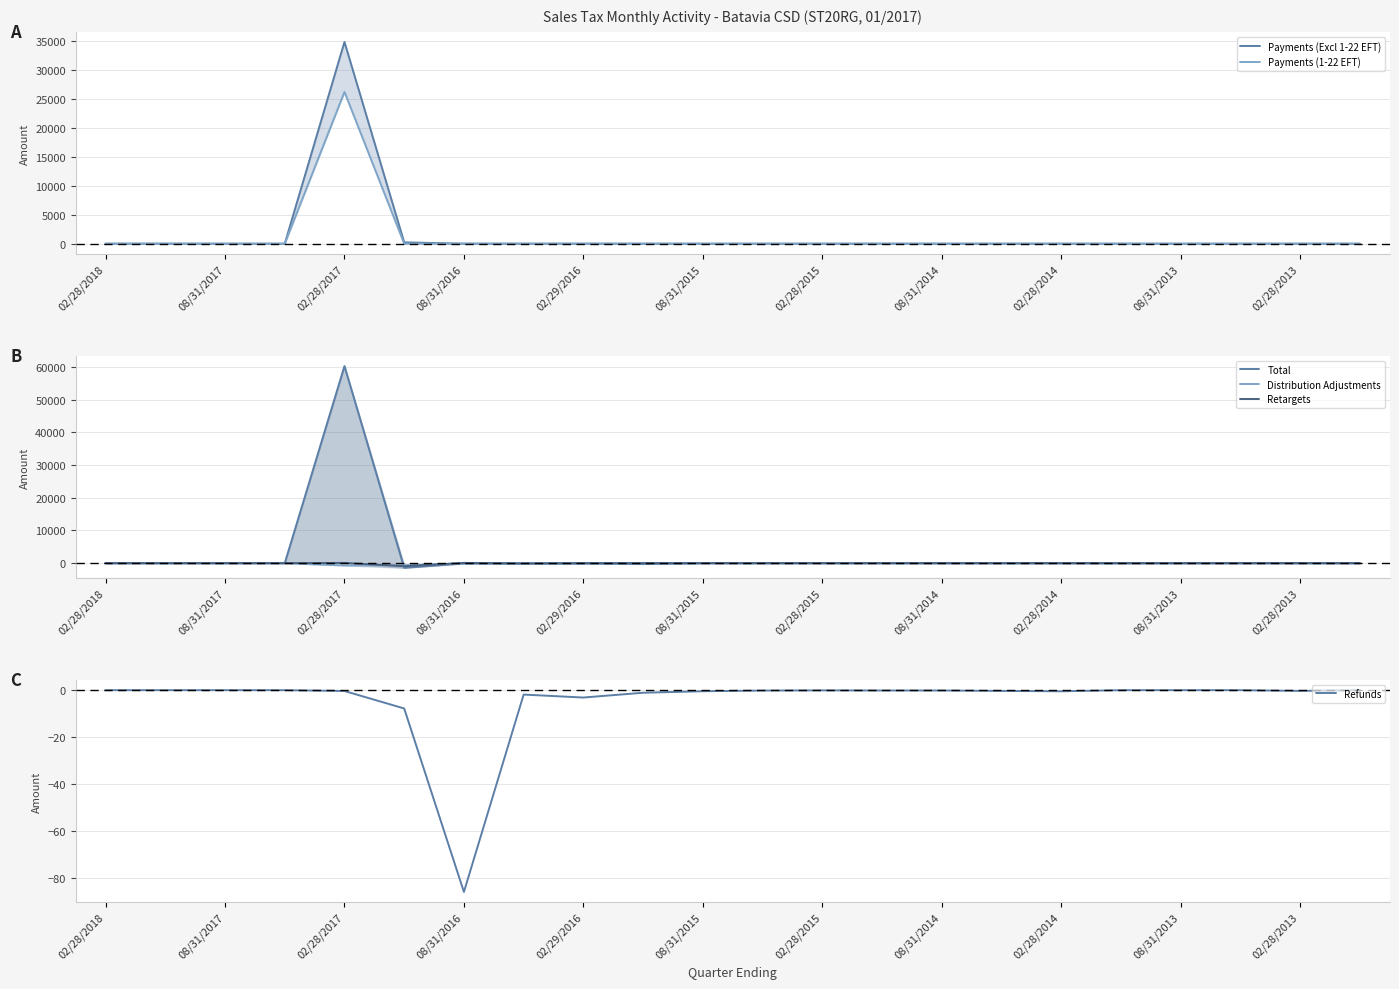

True or false: Distribution Adjustments and Payments (Excl 1-22 EFT) cross at least once.

False